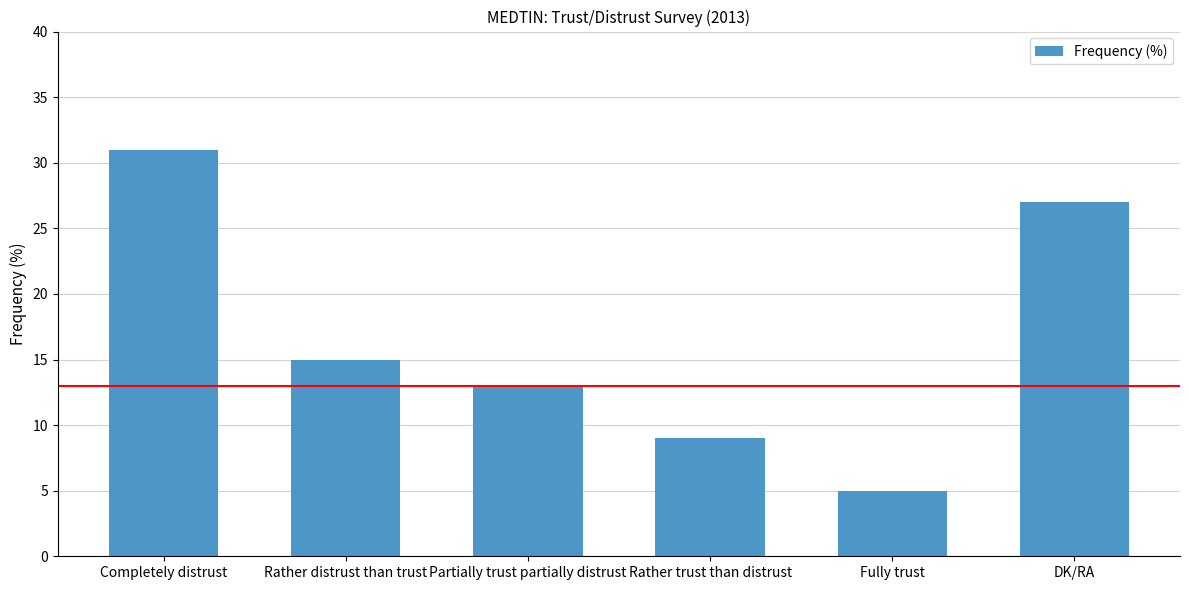

Reading left to right, extract all data points from this chart.

31	15	13	9	5	27